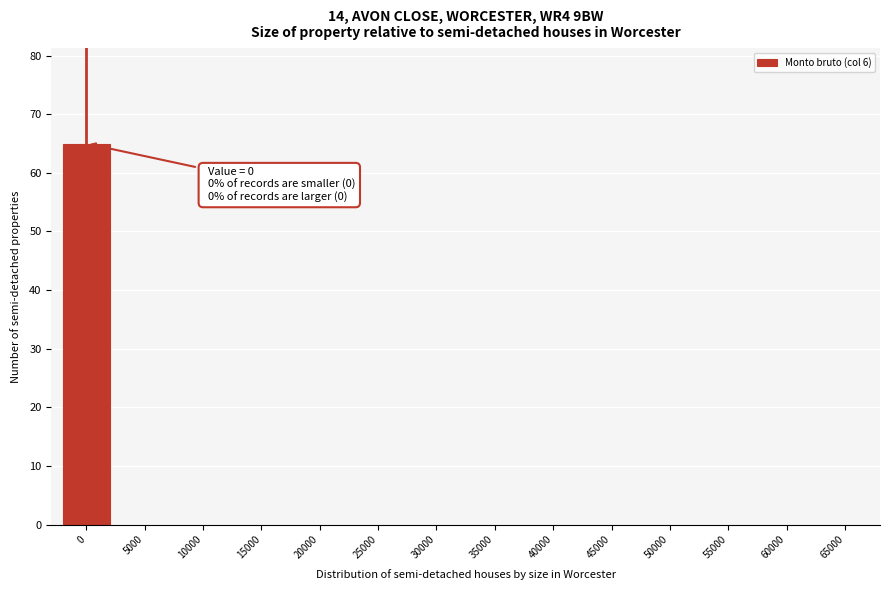

Reading left to right, extract all data points from this chart.

0=65	5000=0	10000=0	15000=0	20000=0	25000=0	30000=0	35000=0	40000=0	45000=0	50000=0	55000=0	60000=0	65000=0